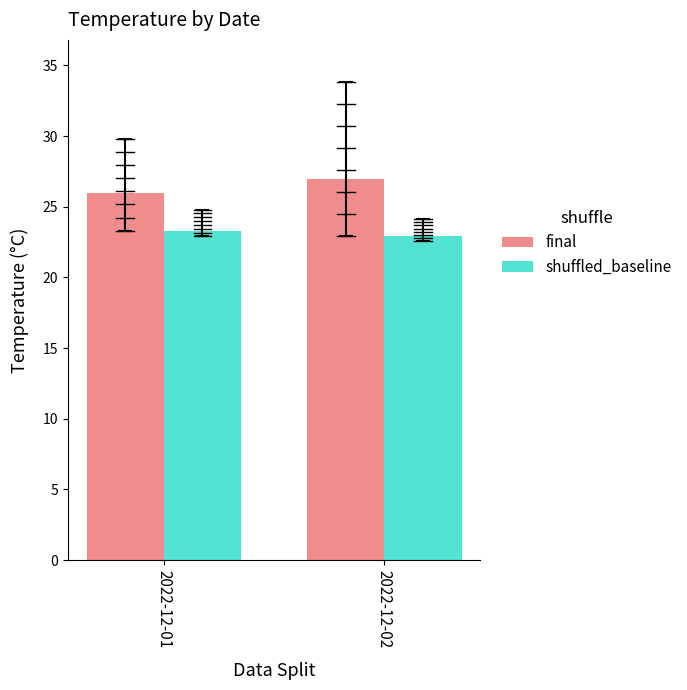

At how many categories does at least one series exceed 23?

2